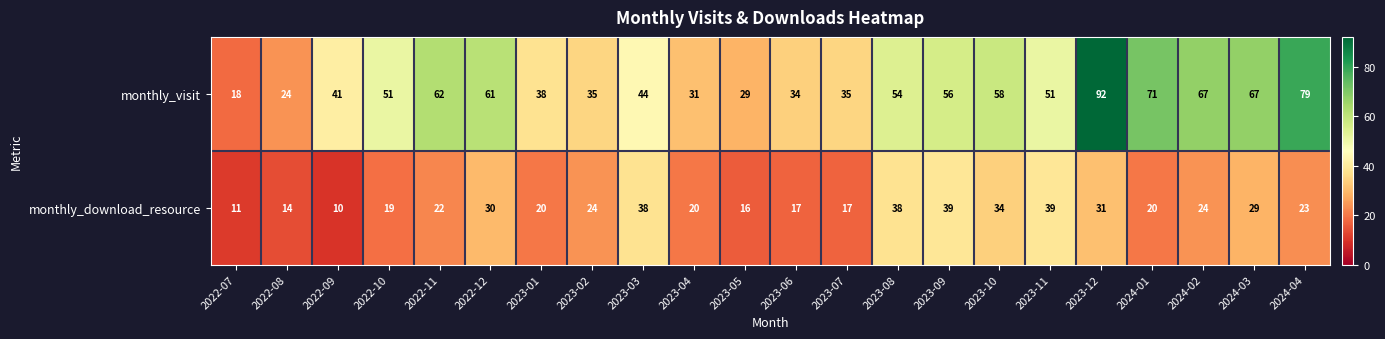

At which label is monthly_visit closest to 55?

2023-08